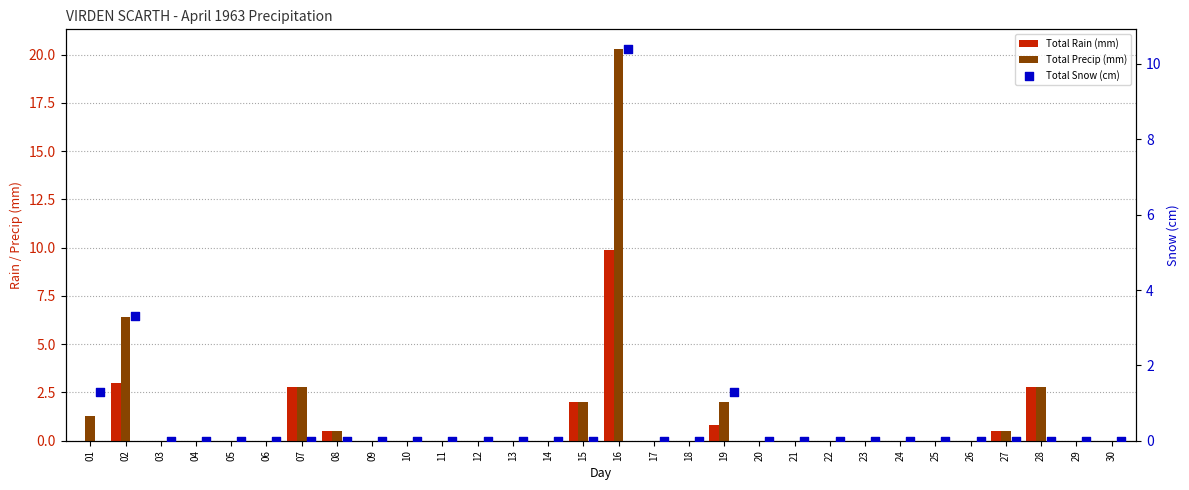

What are all the series names shown in the legend?

Total Rain (mm), Total Precip (mm), Total Snow (cm)